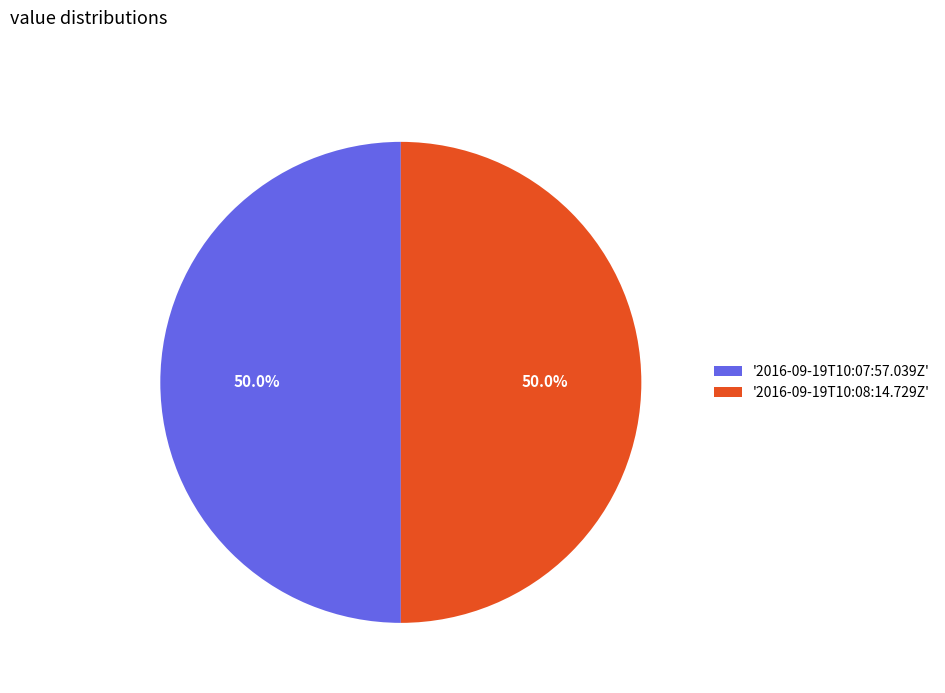

Combined, do '2016-09-19T10:08:14.729Z' and '2016-09-19T10:07:57.039Z' account for over 50%?

Yes